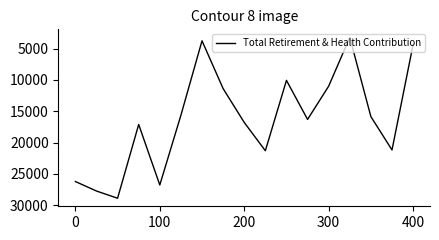

What is the difference between the second highest and minimum values?

24514